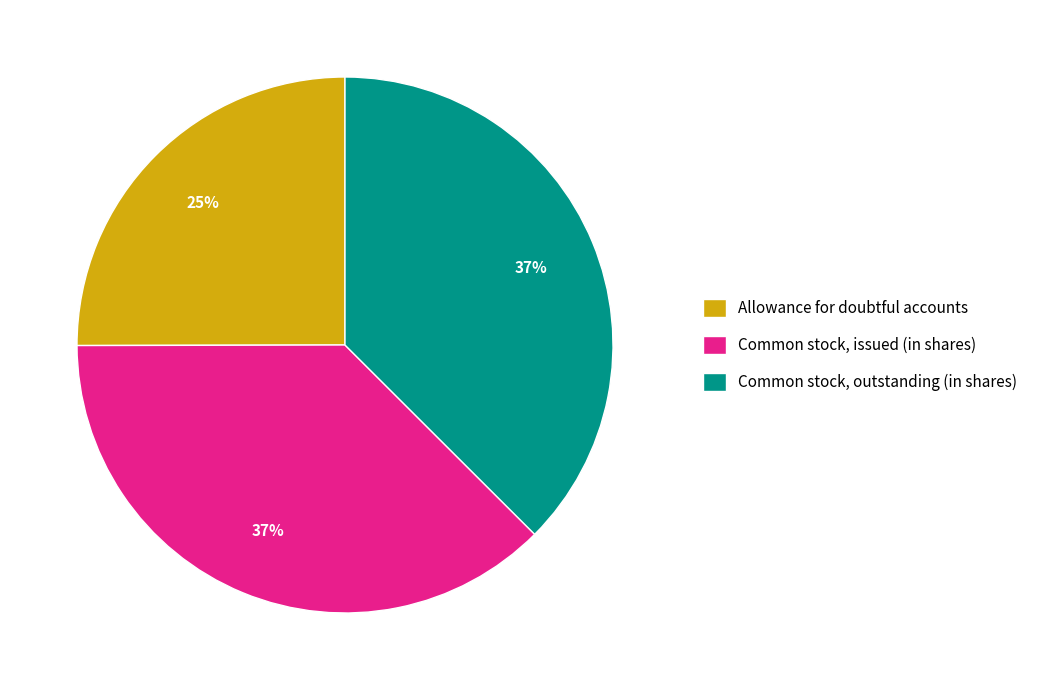

True or false: Allowance for doubtful accounts accounts for 25% of the total.

True